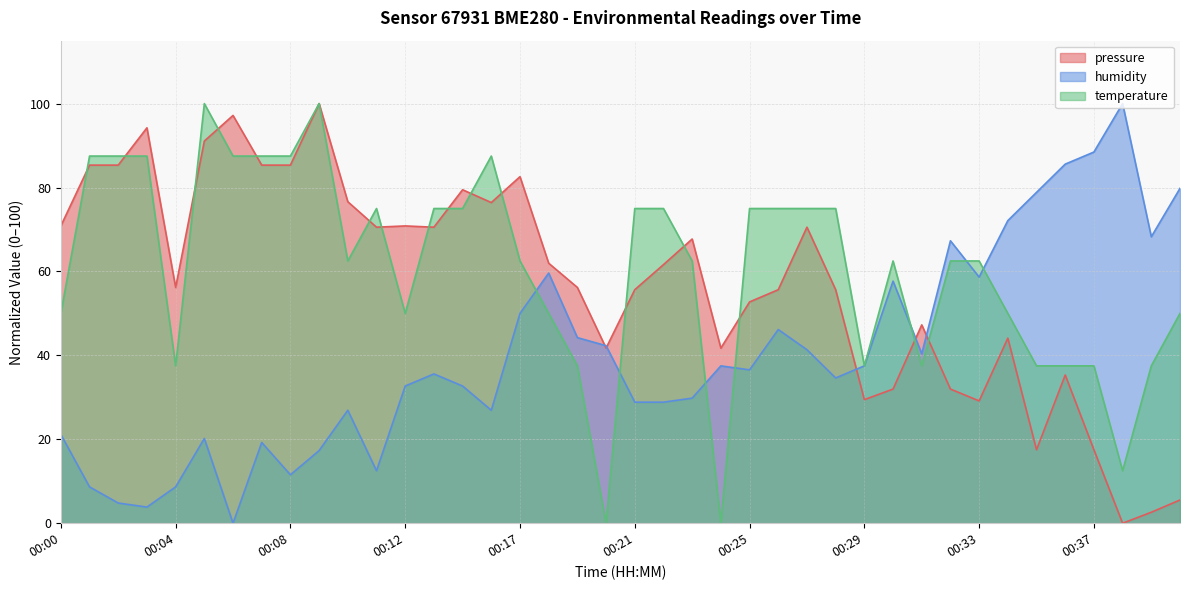

Does the chart display data point markers on the line(s)?

No